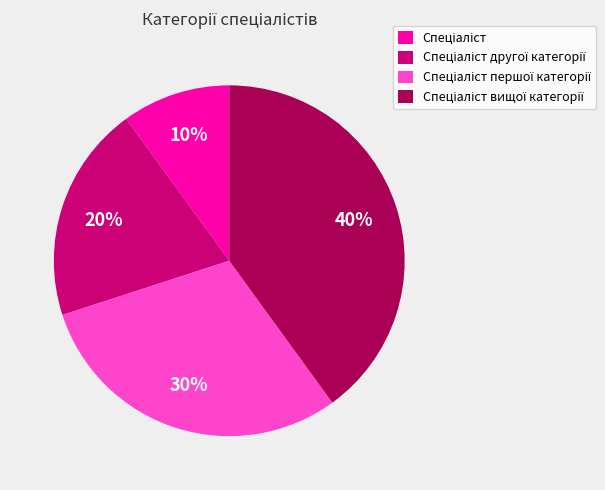

Is there any slice that represents more than half of the pie?

No